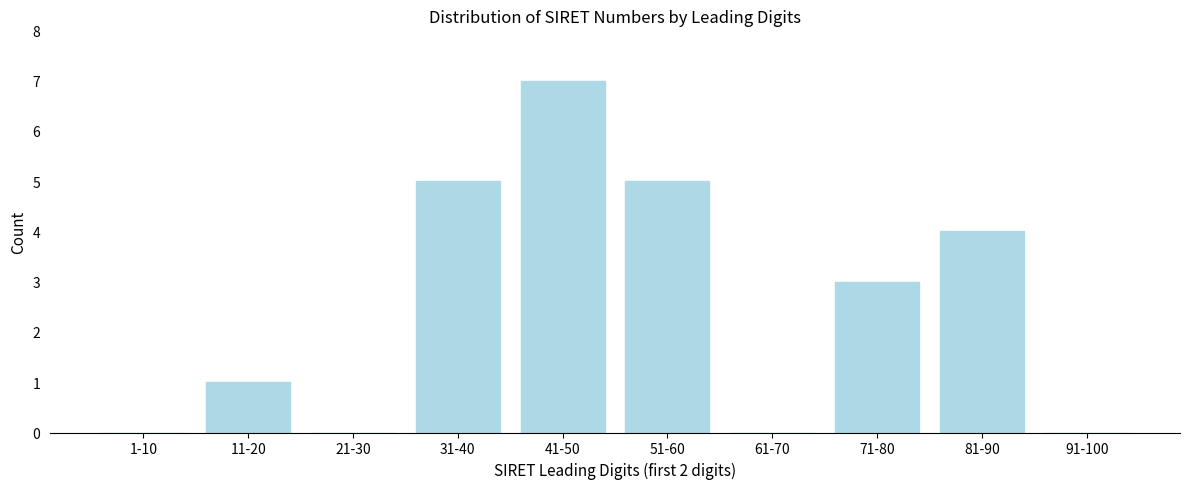

Reading left to right, list all the values displayed in this chart.

1-10=0	11-20=1	21-30=0	31-40=5	41-50=7	51-60=5	61-70=0	71-80=3	81-90=4	91-100=0